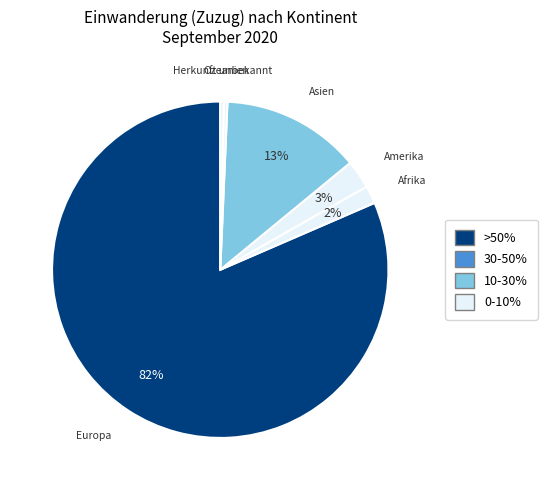

Does any single category account for the majority?

Yes